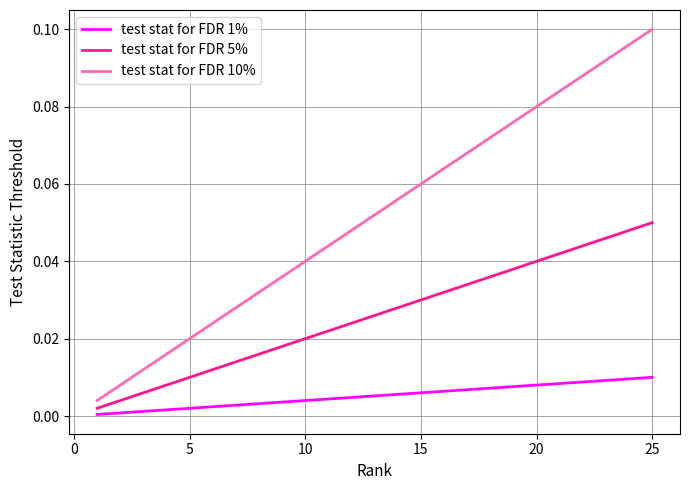

True or false: test stat for FDR 1% and test stat for FDR 10% cross at least once.

False